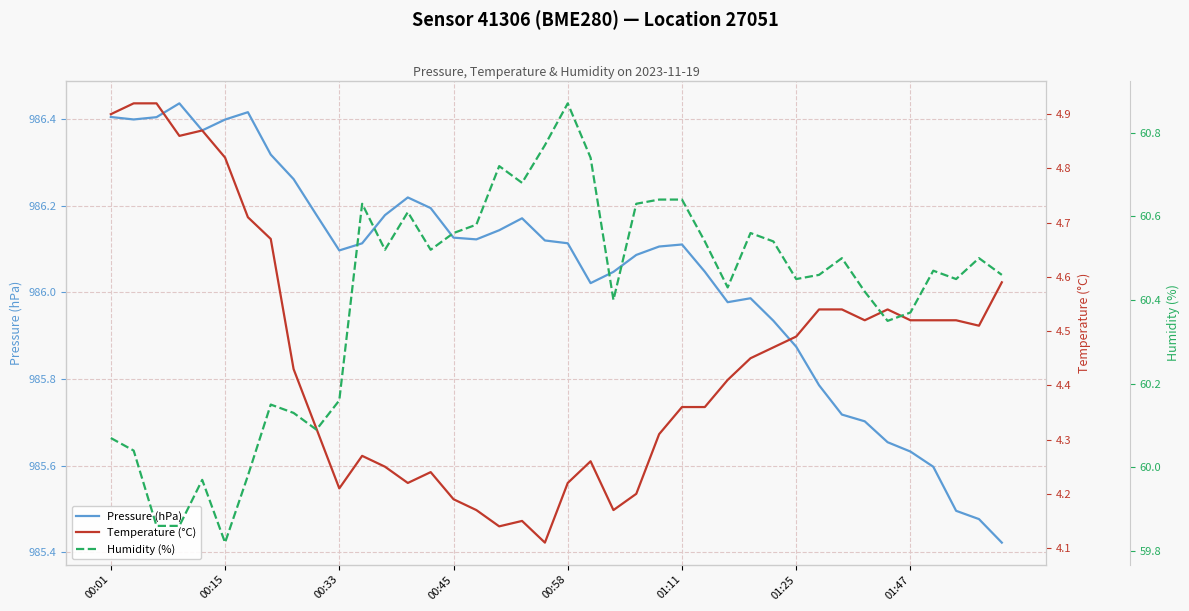

The Pressure (hPa) series shows 986.4 at 00:15. True or false?

True